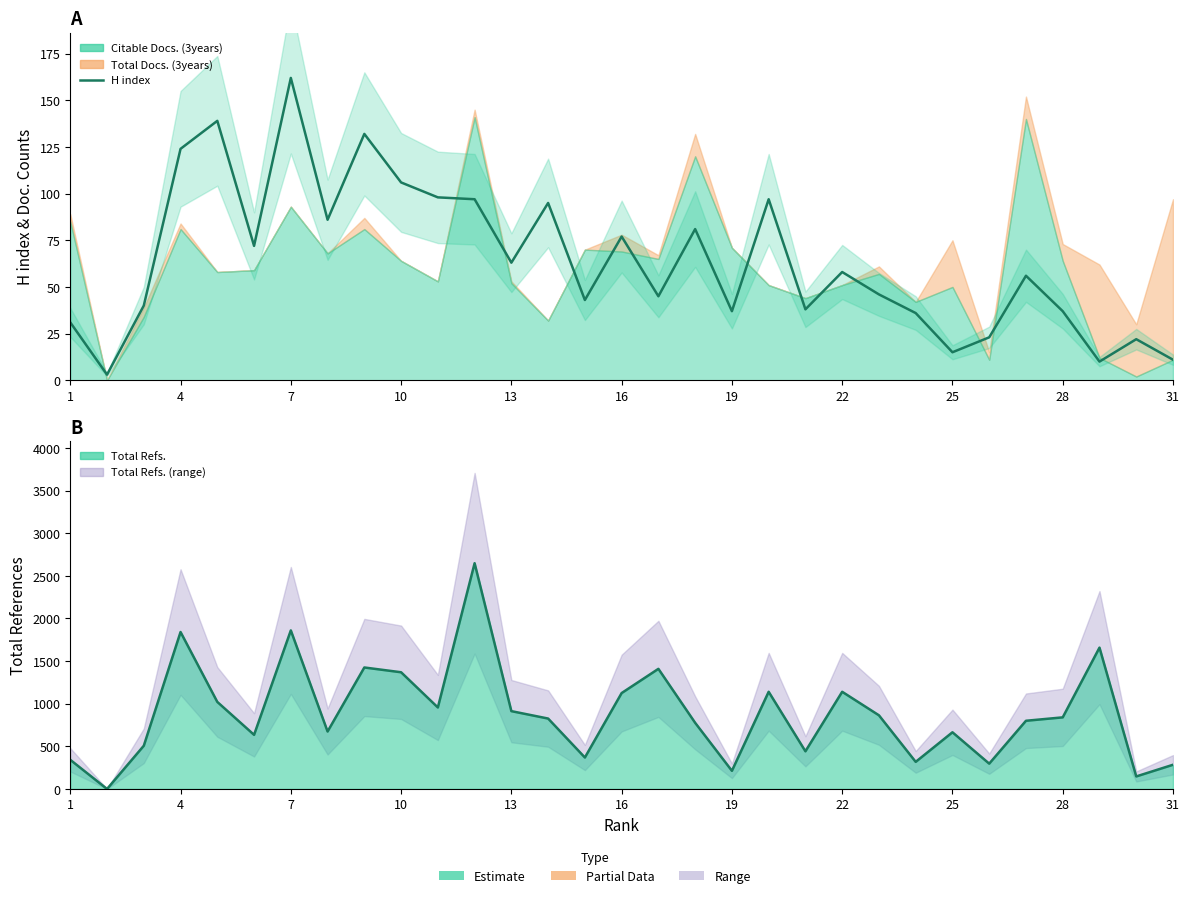

What is the difference between the maximum and minimum values?

159